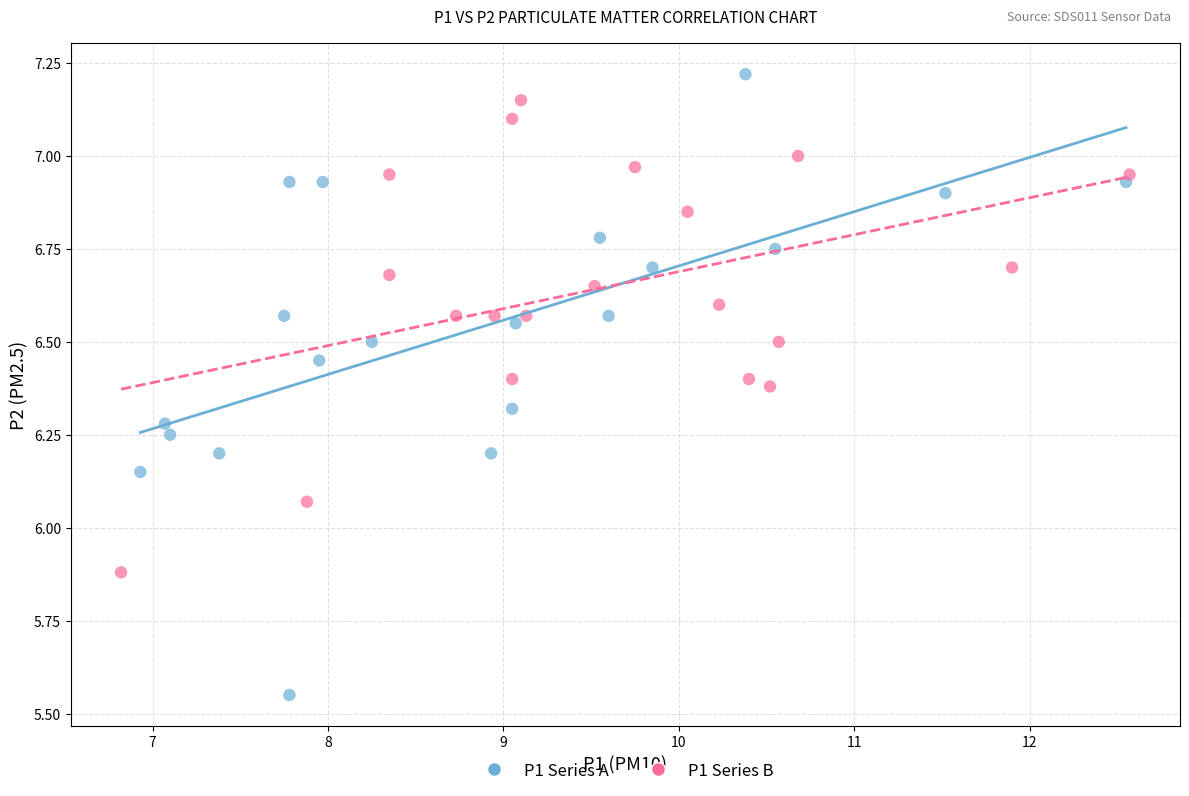

Which series contains the lowest Y value?

P1 Series A